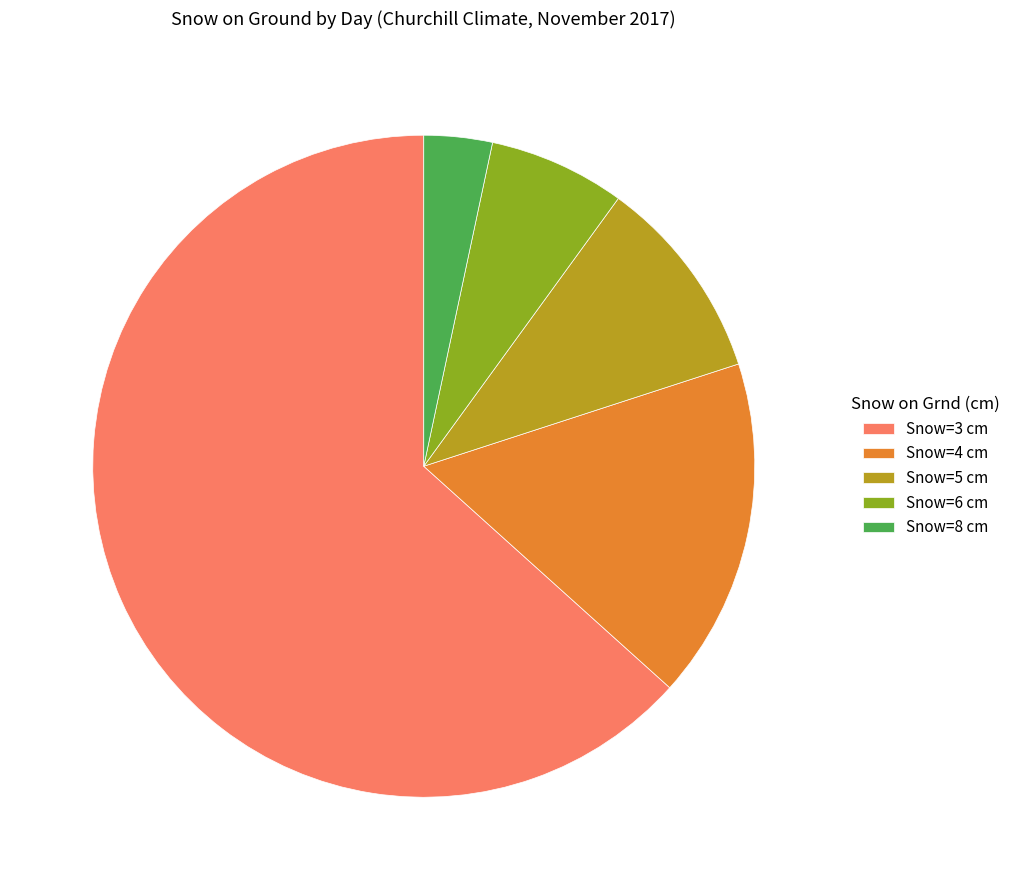

Do Snow=4 cm and Snow=6 cm together represent more than half of the pie?

No